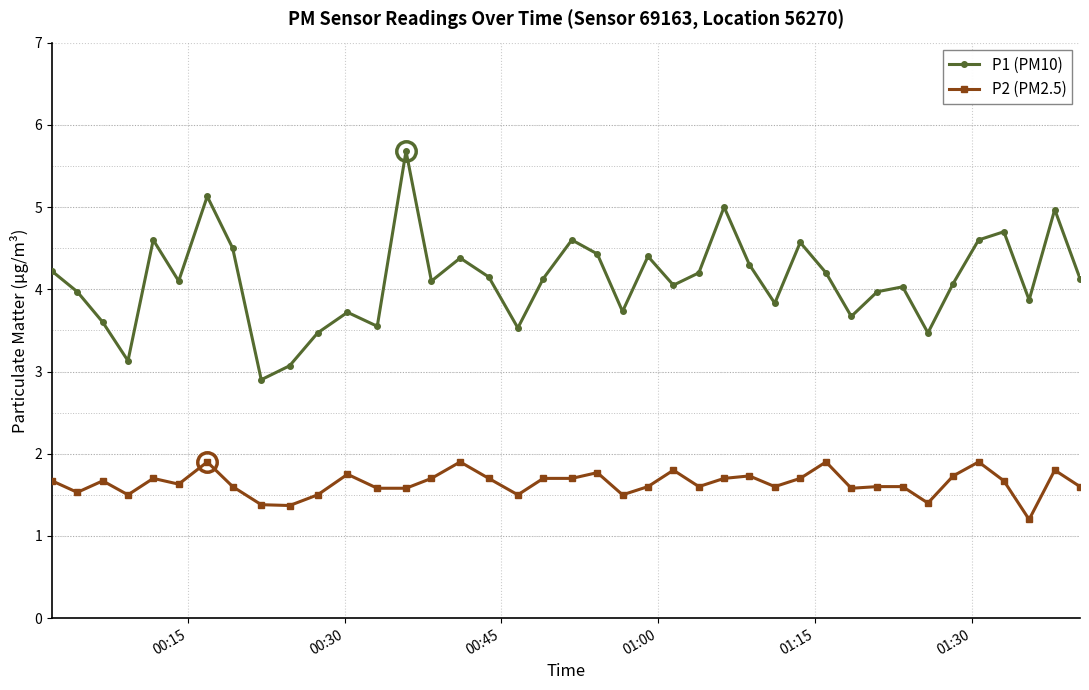

Does the chart have visible grid lines?

Yes